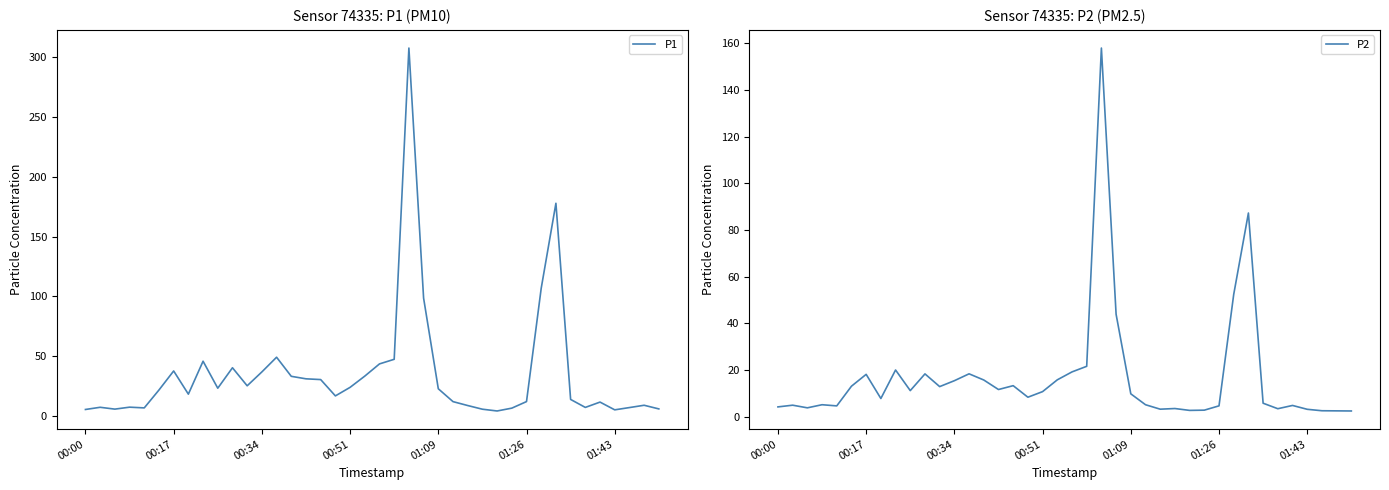

At how many categories does at least one series exceed 50?

4